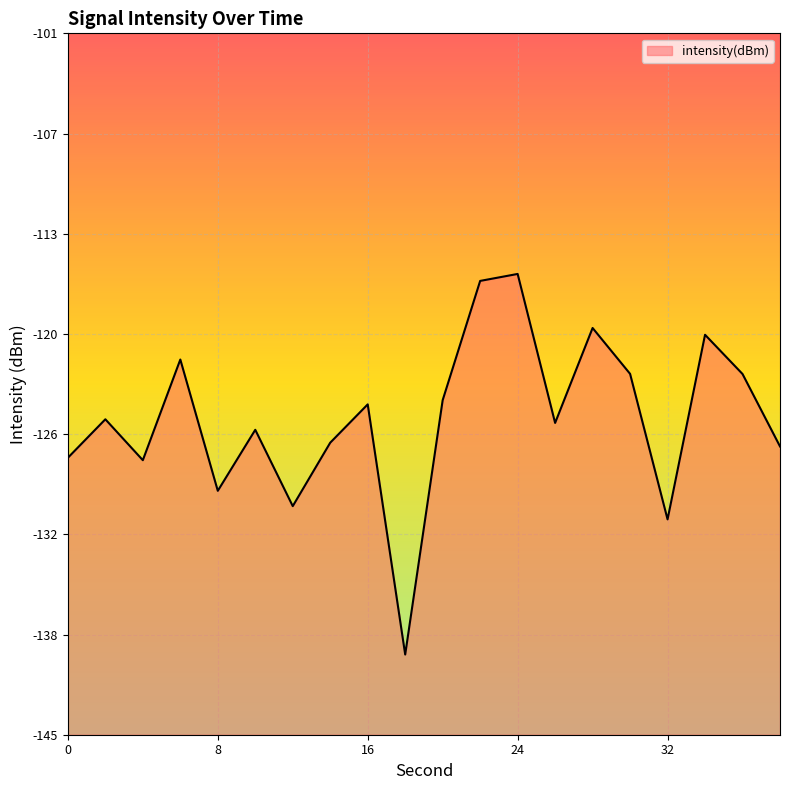

What is the value of the 20th point from the left?

-126.6